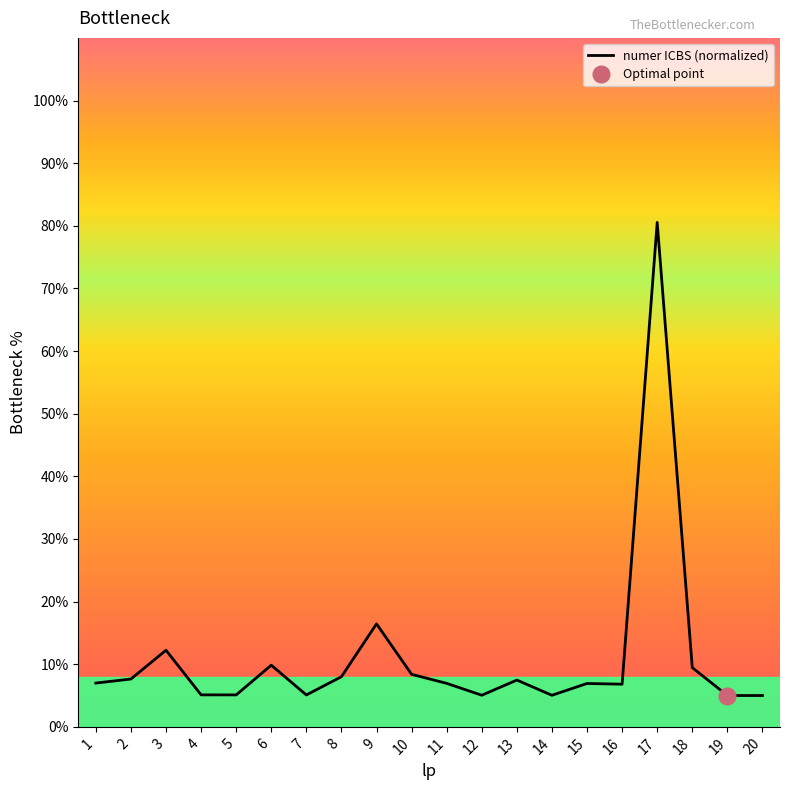

Which label corresponds to the largest value in the chart?

17